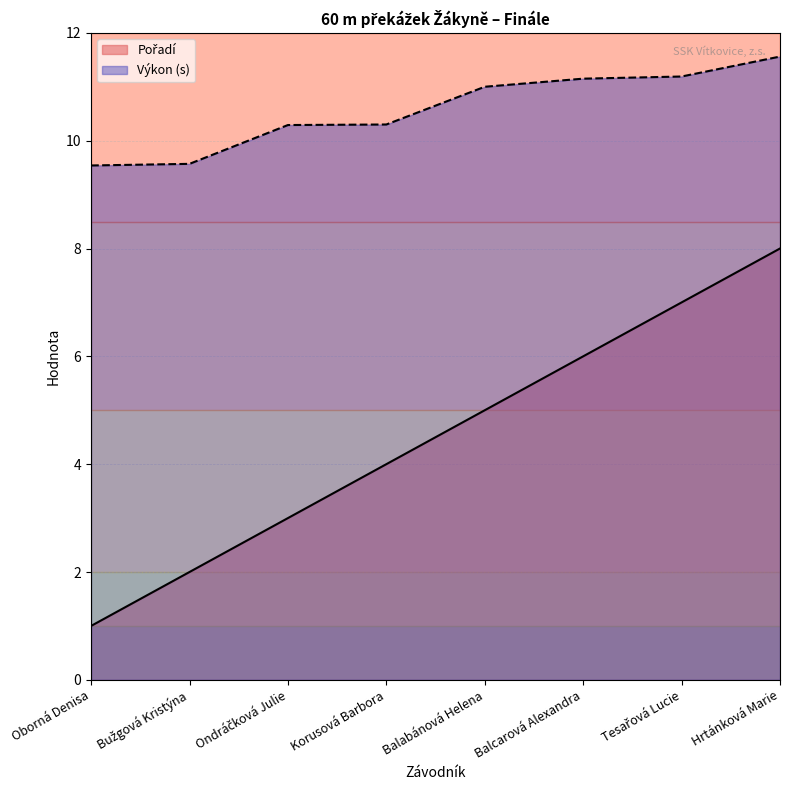

Reading left to right, transcribe all the data shown in this chart.

Pořadí: 1.0	2.0	3.0	4.0	5.0	6.0	7.0	8.0
Výkon: 9.5	9.6	10.3	10.3	11.0	11.2	11.2	11.6